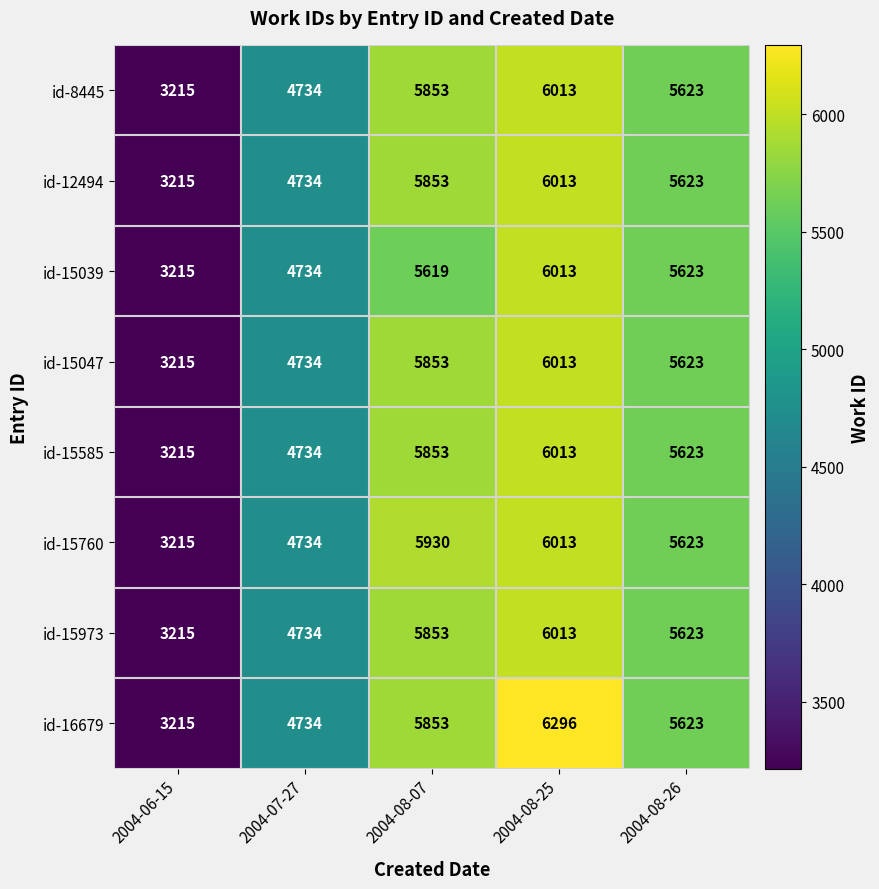

What is the sum of all id-15585 values?

25438